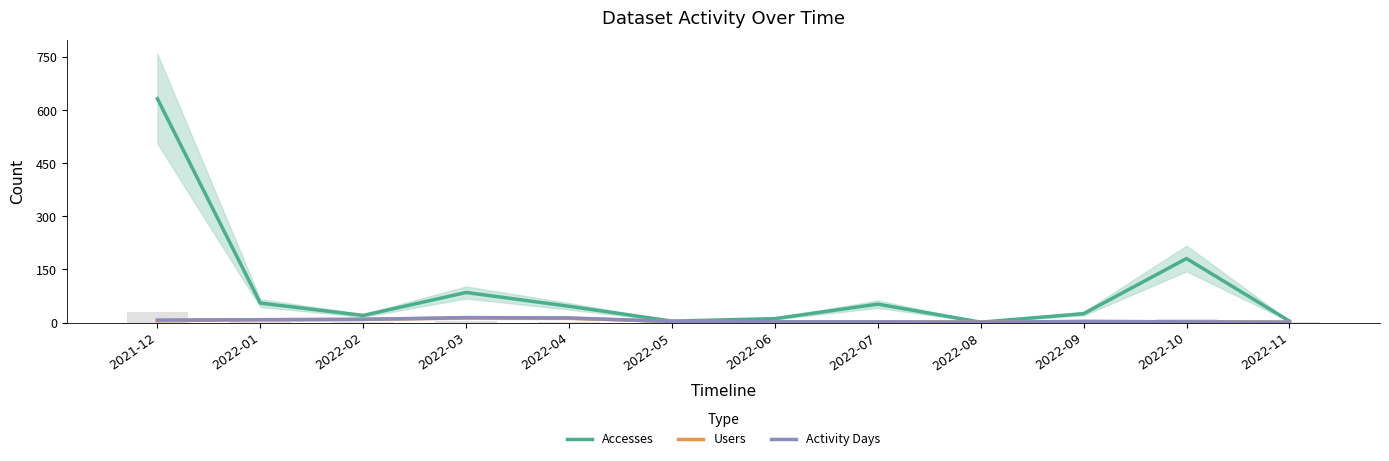

What is the lowest value of the Users series?

1